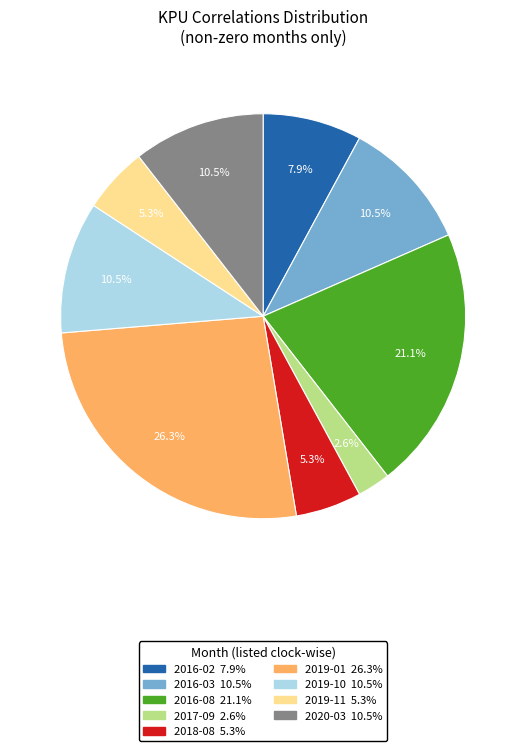

Is there any slice that represents more than half of the pie?

No